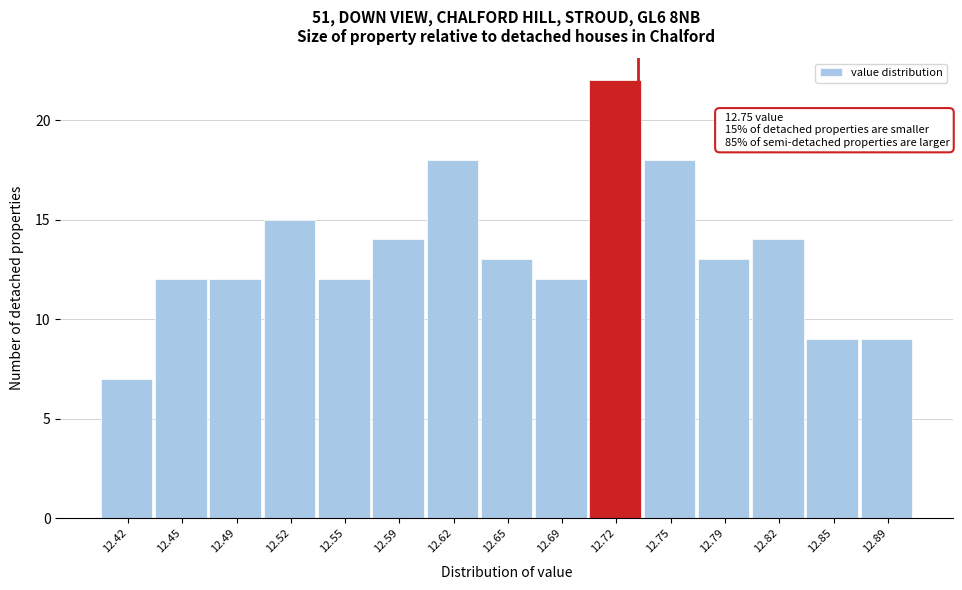

Reading right to left, extract all data points from this chart.

9	9	14	13	18	22	12	13	18	14	12	15	12	12	7